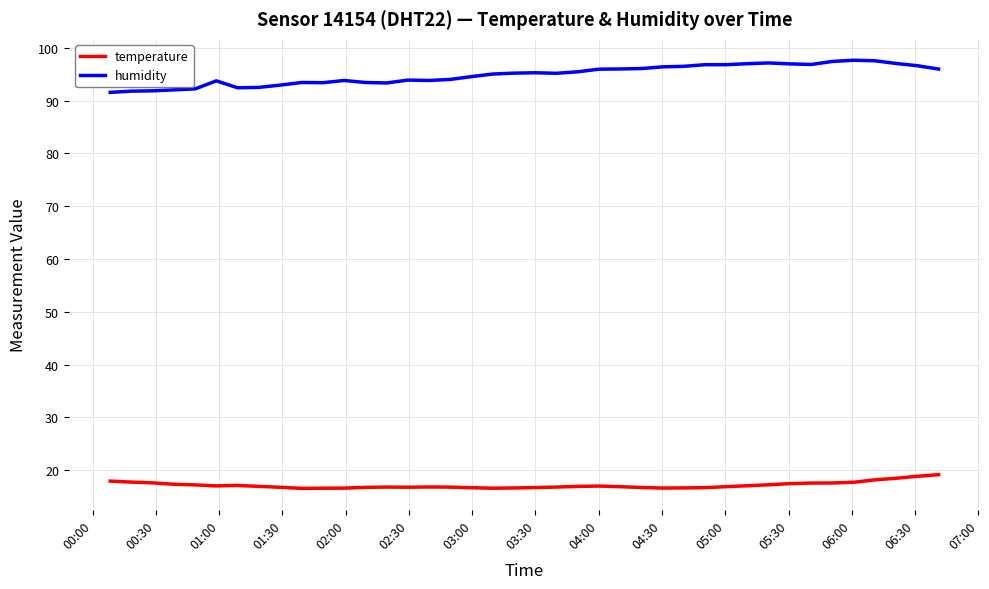

Which series has the largest total across all categories?

humidity